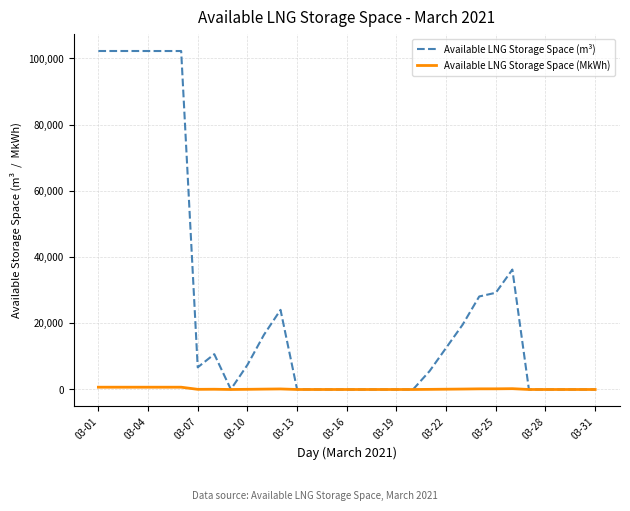

What is the difference between the maximum and minimum values in the Available LNG Storage Space (m³) series?

102247.0